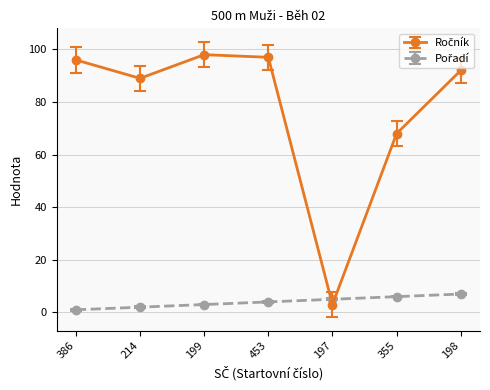

At how many categories does at least one series exceed 47?

6